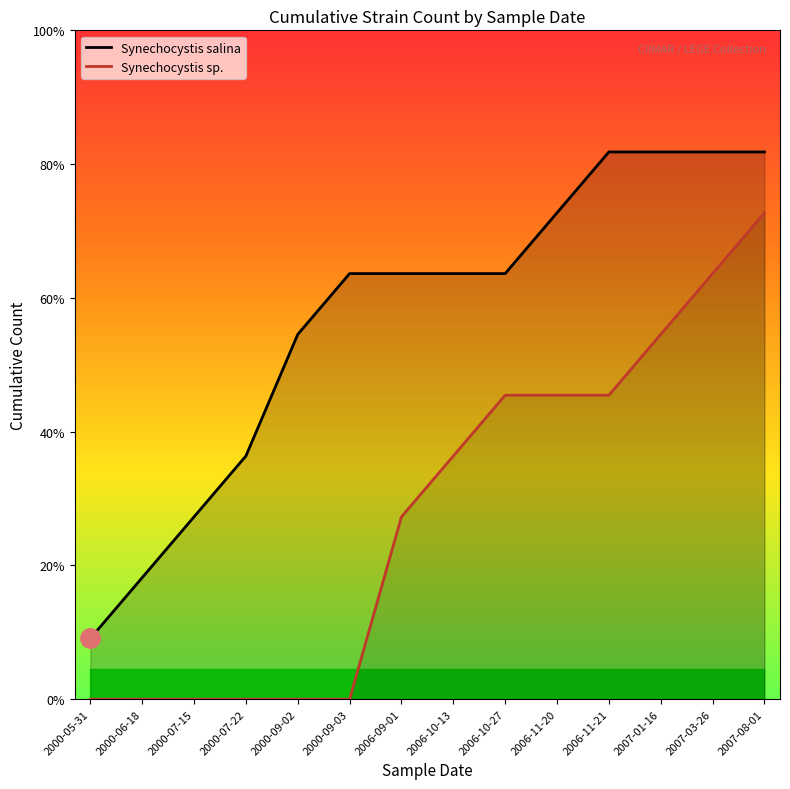

At how many categories does at least one series exceed 3?

11